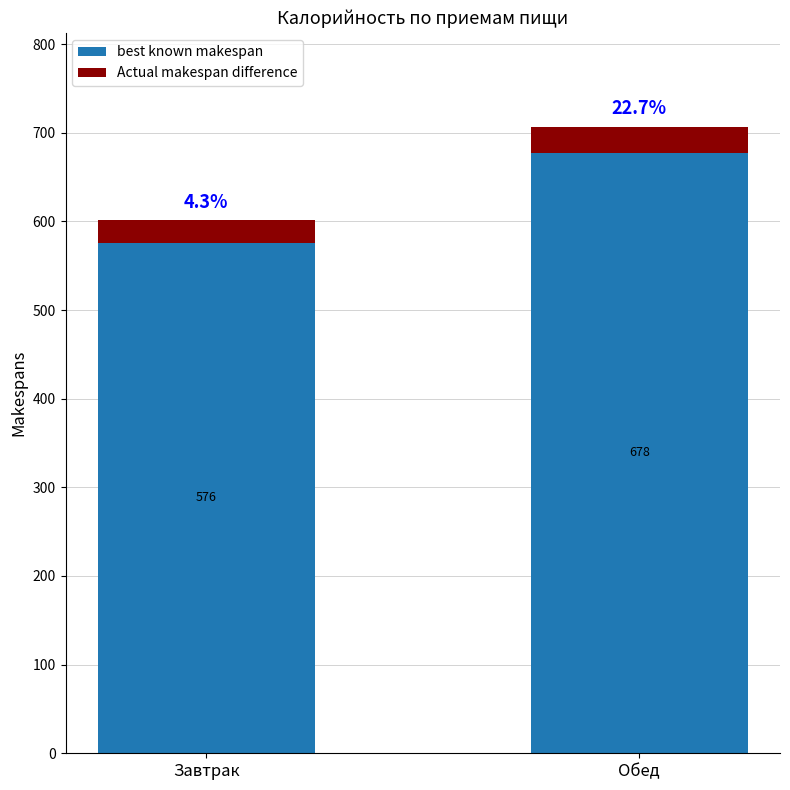

At which category is the sum across all series the highest?

Обед